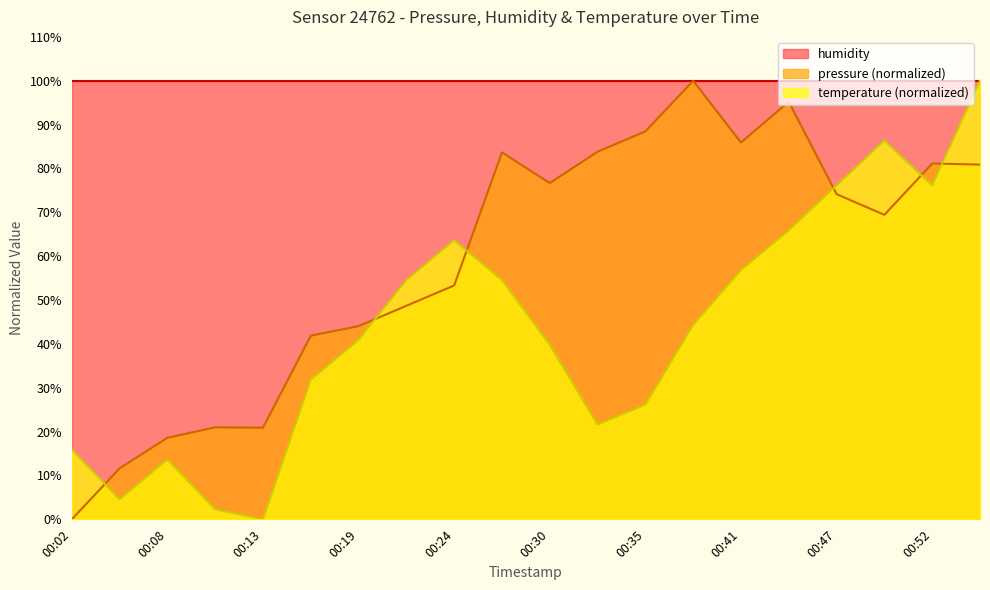

The value of pressure at 00:05 is 17.8. True or false?

False